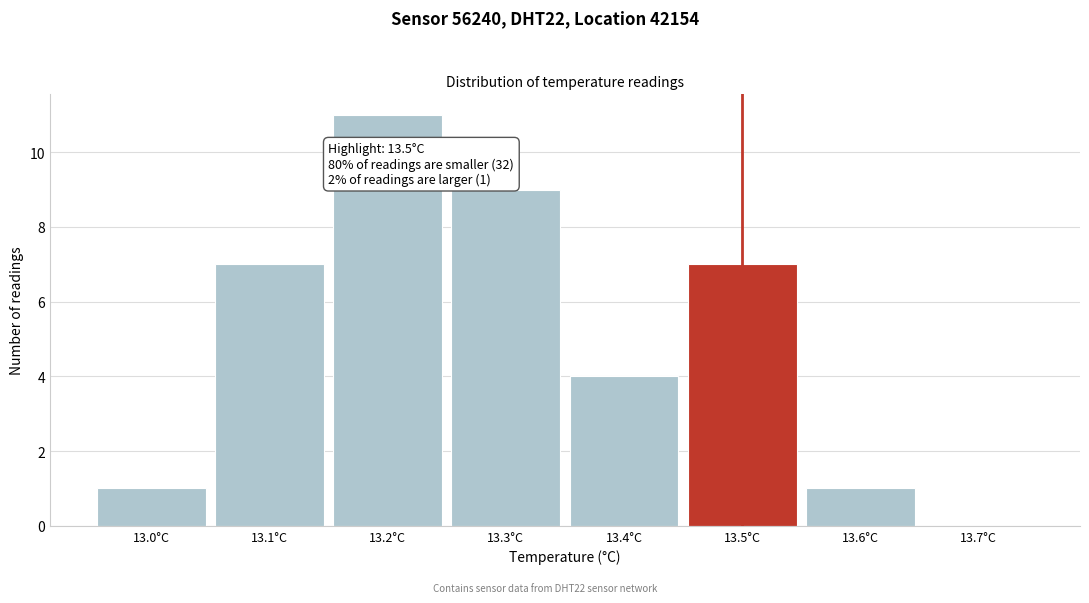

Which range on the x-axis has the tallest bar?

13.15 to 13.25